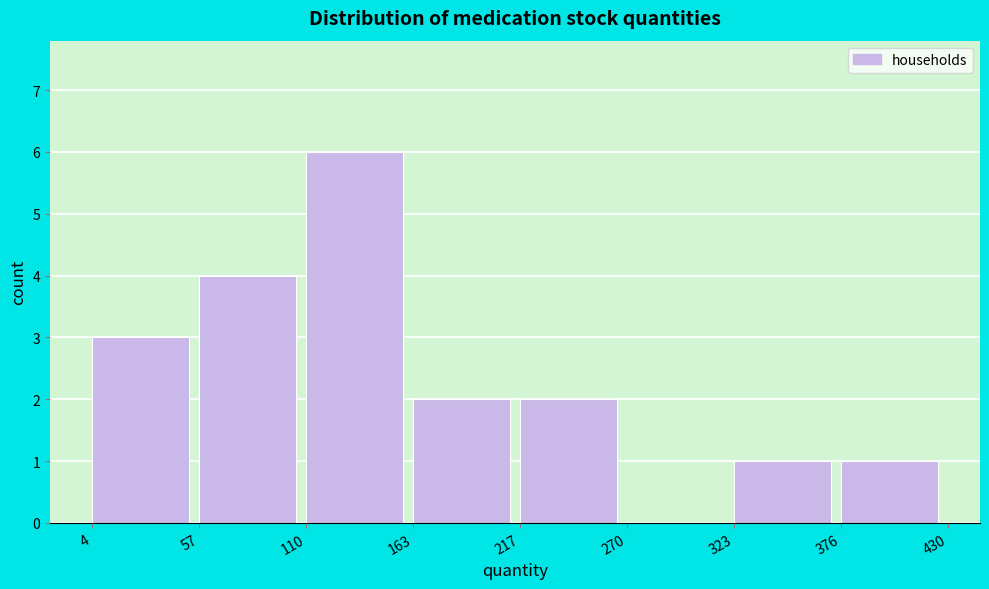

Reading left to right, list every bar in this chart as the range it spans on the x-axis followed by its height. The values are not printed on the chart, so give them approximately, as read against the axis.

4 to 57: 3
57 to 110: 4
110 to 163: 6
163 to 217: 2
217 to 270: 2
270 to 323: 0
323 to 376: 1
376 to 430: 1